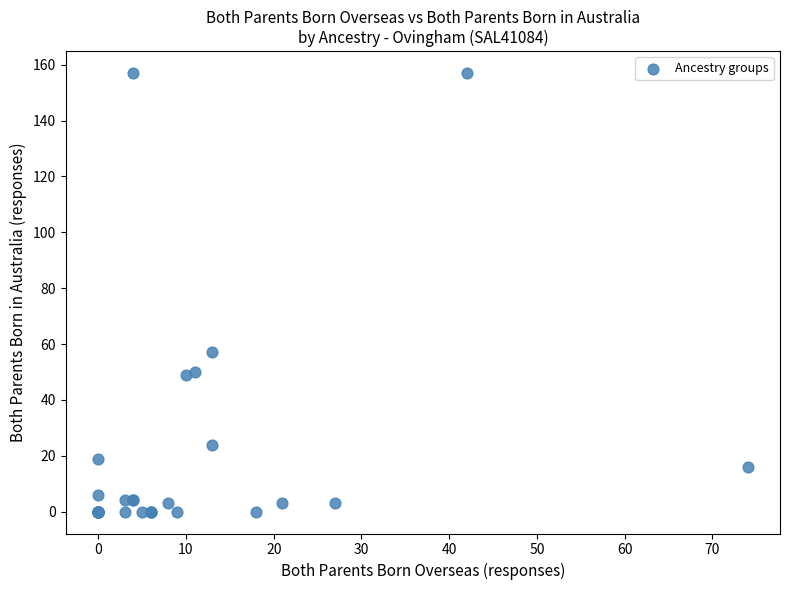

What Y value in the scatter plot is closest to 78?

57